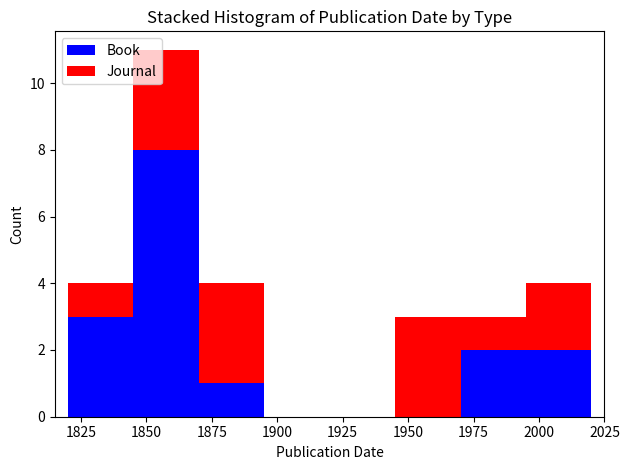

What is the total height of the stacked bar covering 1870 to 1895 on the x-axis? The values are not printed on the chart, so give them approximately, as read against the axis.

4